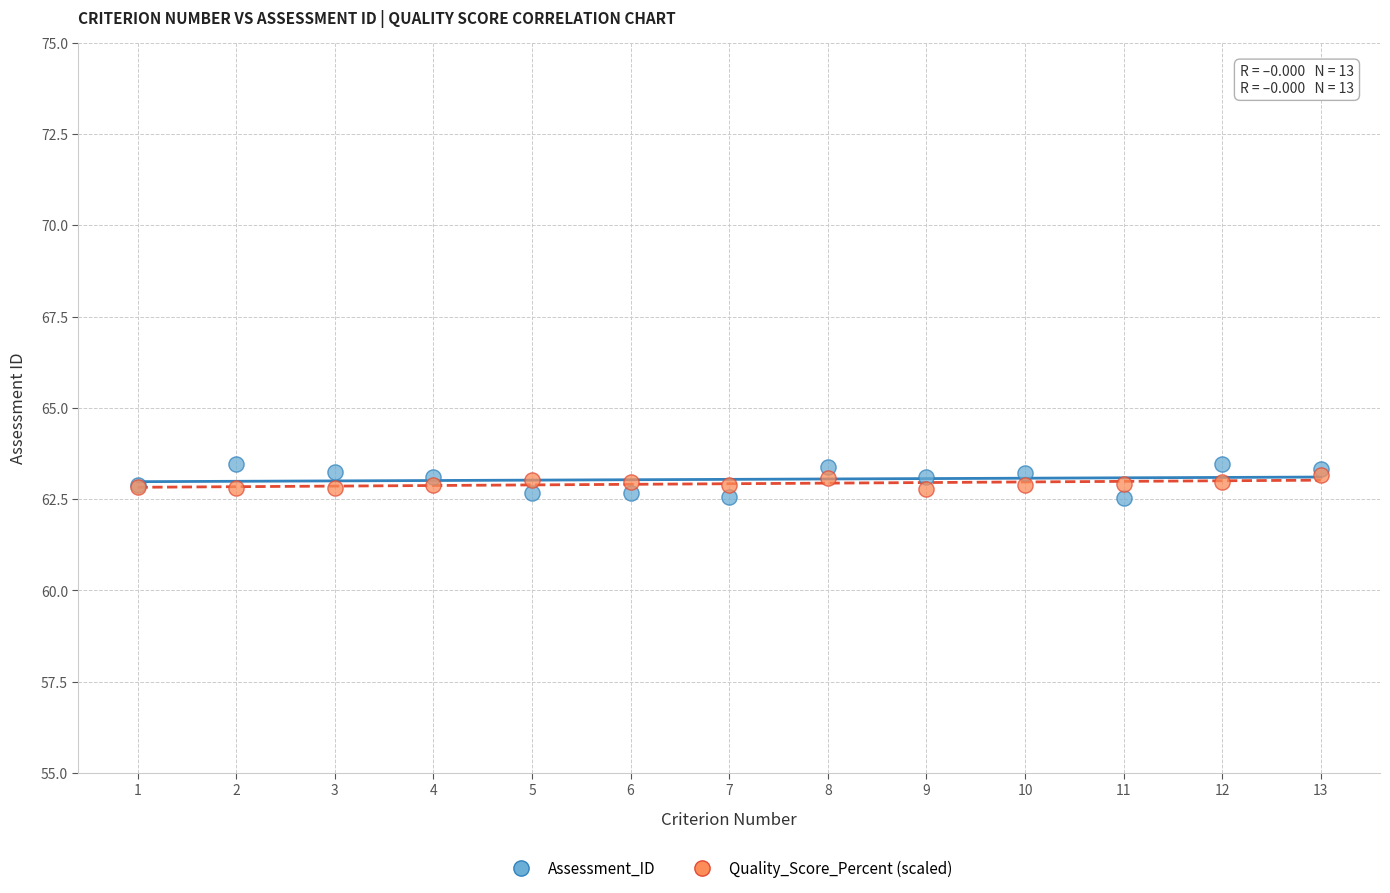

What are all the series names shown in the legend?

Assessment_ID, Quality_Score_Percent (scaled)